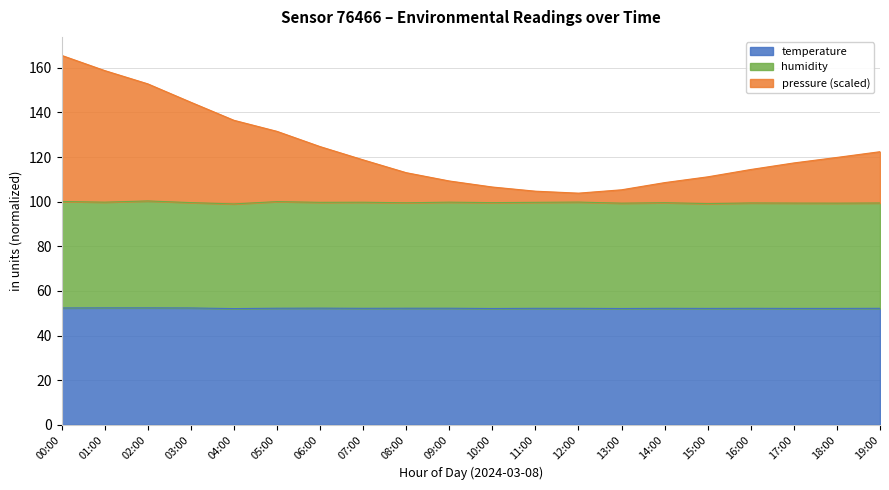

What is the maximum value for temperature?

52.4